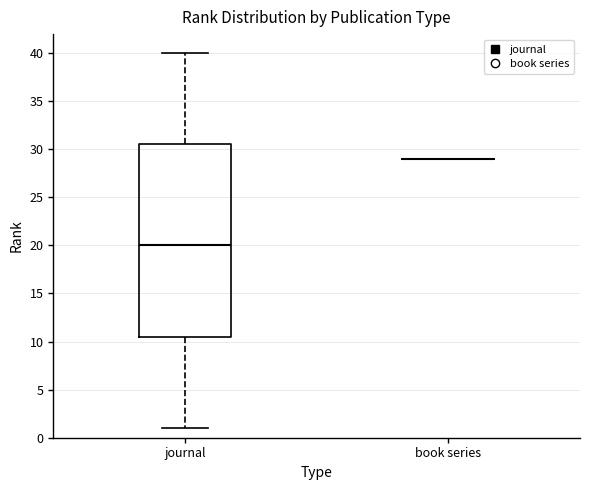

Reading left to right, transcribe this box plot: for each box, give where its median line is, the range the box spans, and where its two whiskers end, as read against the y-axis. The values are not printed on the chart, so give them approximately, as read against the axis.

journal: median 20.0, box 10.5 to 30.5, whiskers 1.0 to 40.0
book series: box collapsed to a line at 29.0, whiskers 29.0 to 29.0